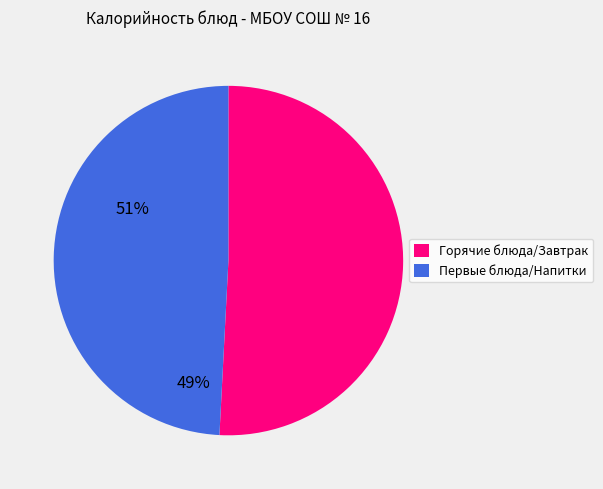

Is it true that Первые блюда/Напитки is 60% of the pie?

False